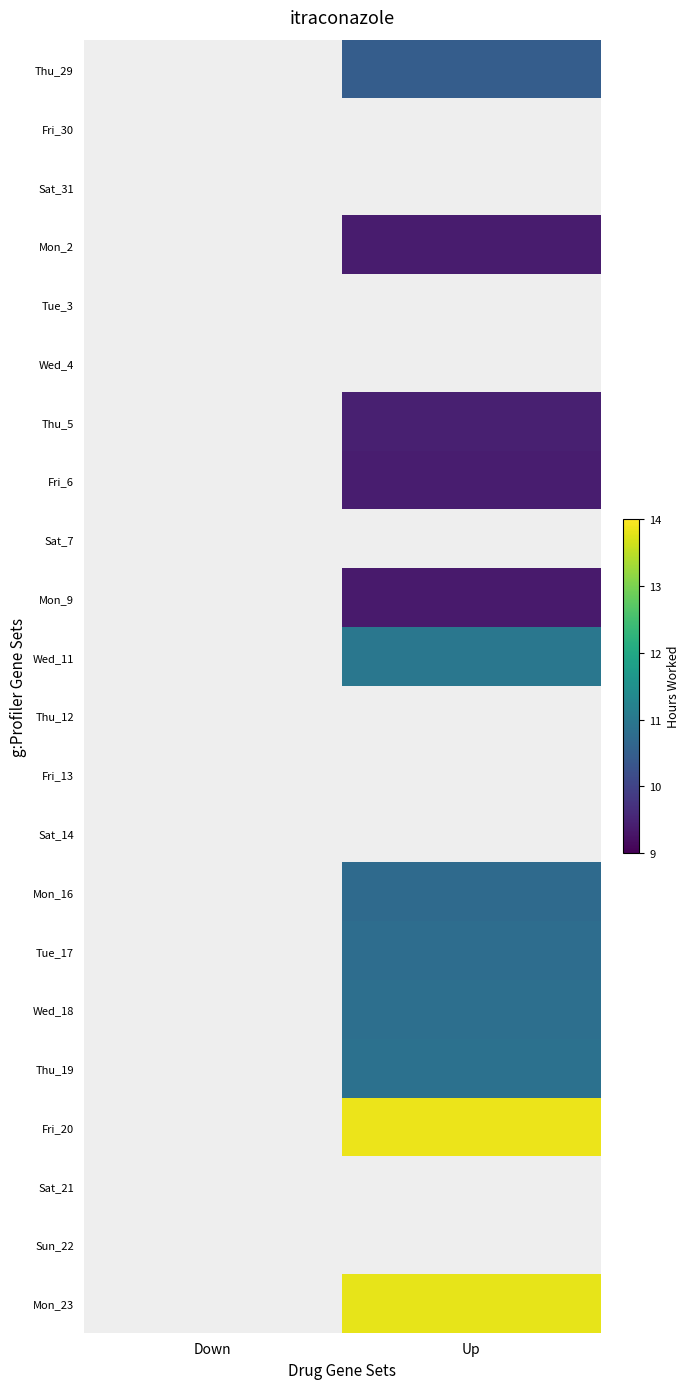

What is the difference between the highest and lowest values at Up?

4.5